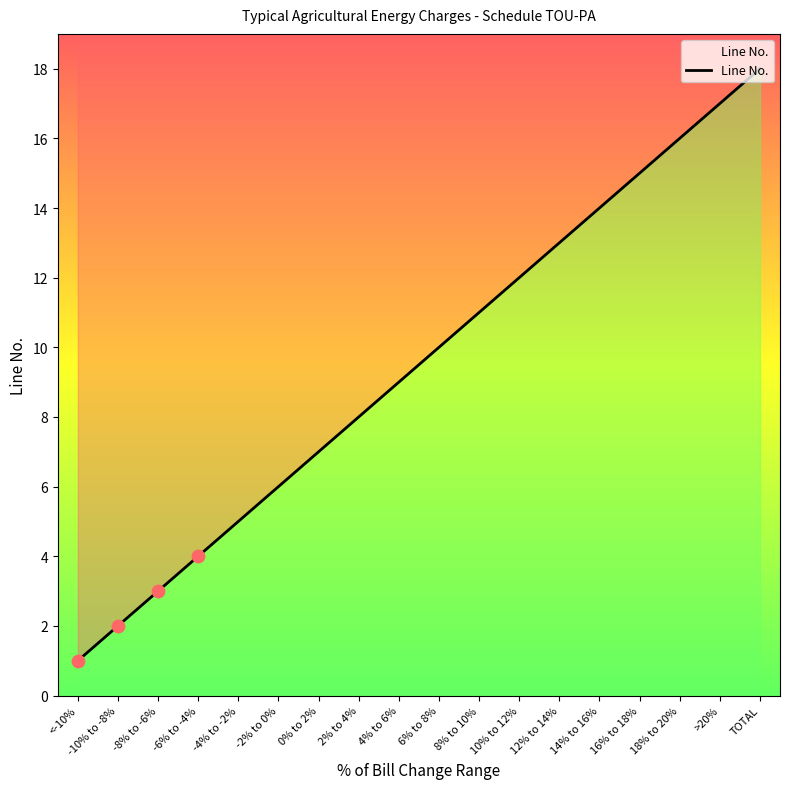

What is the change in value from 0% to 2% to 14% to 16%?

+7